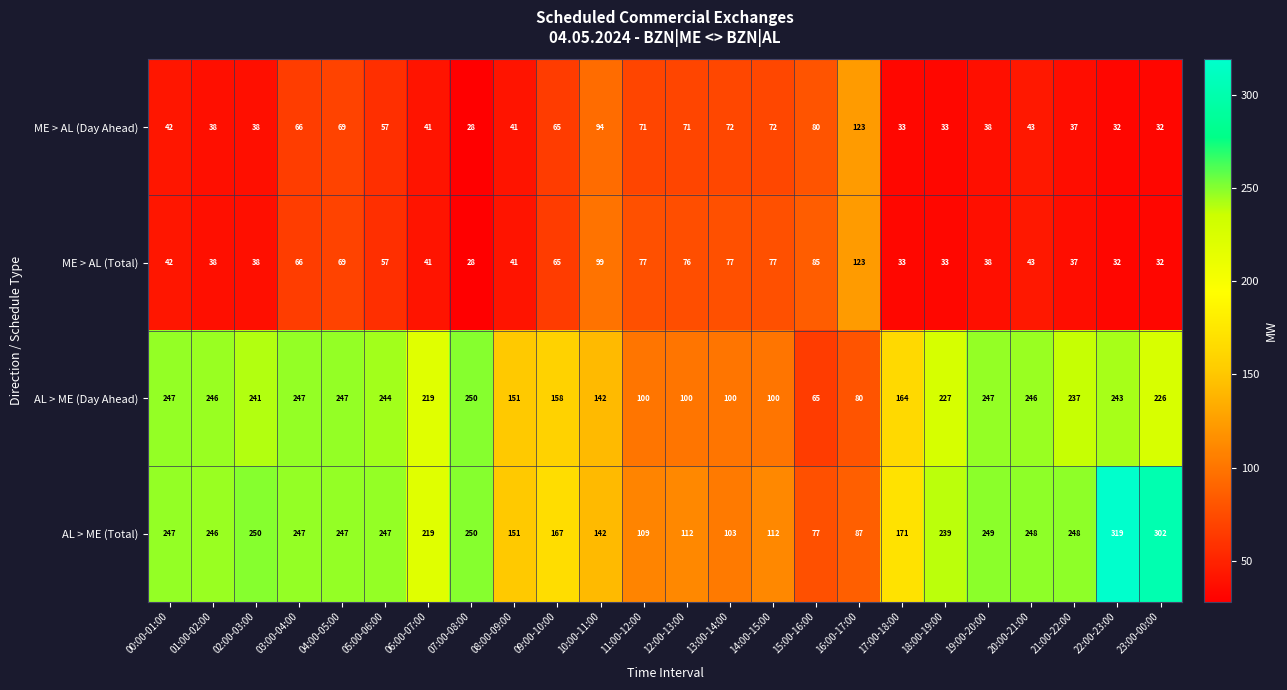

How many data points in ME > AL (Day Ahead) are less than 43?

12